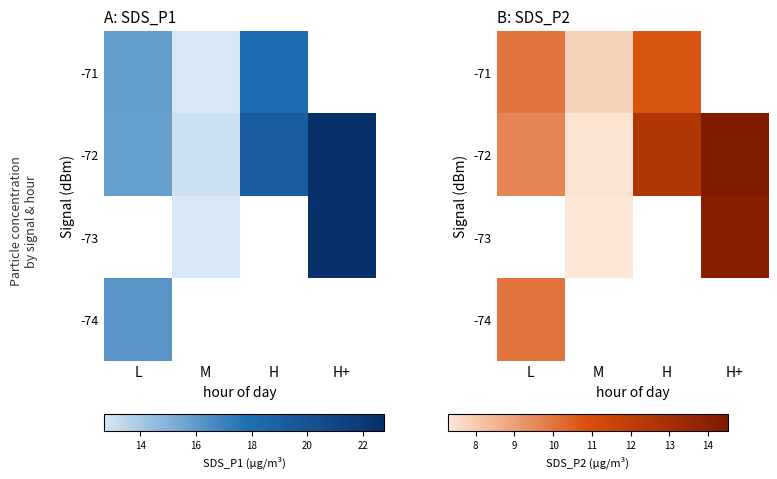

Count the number of categories in the chart.

4